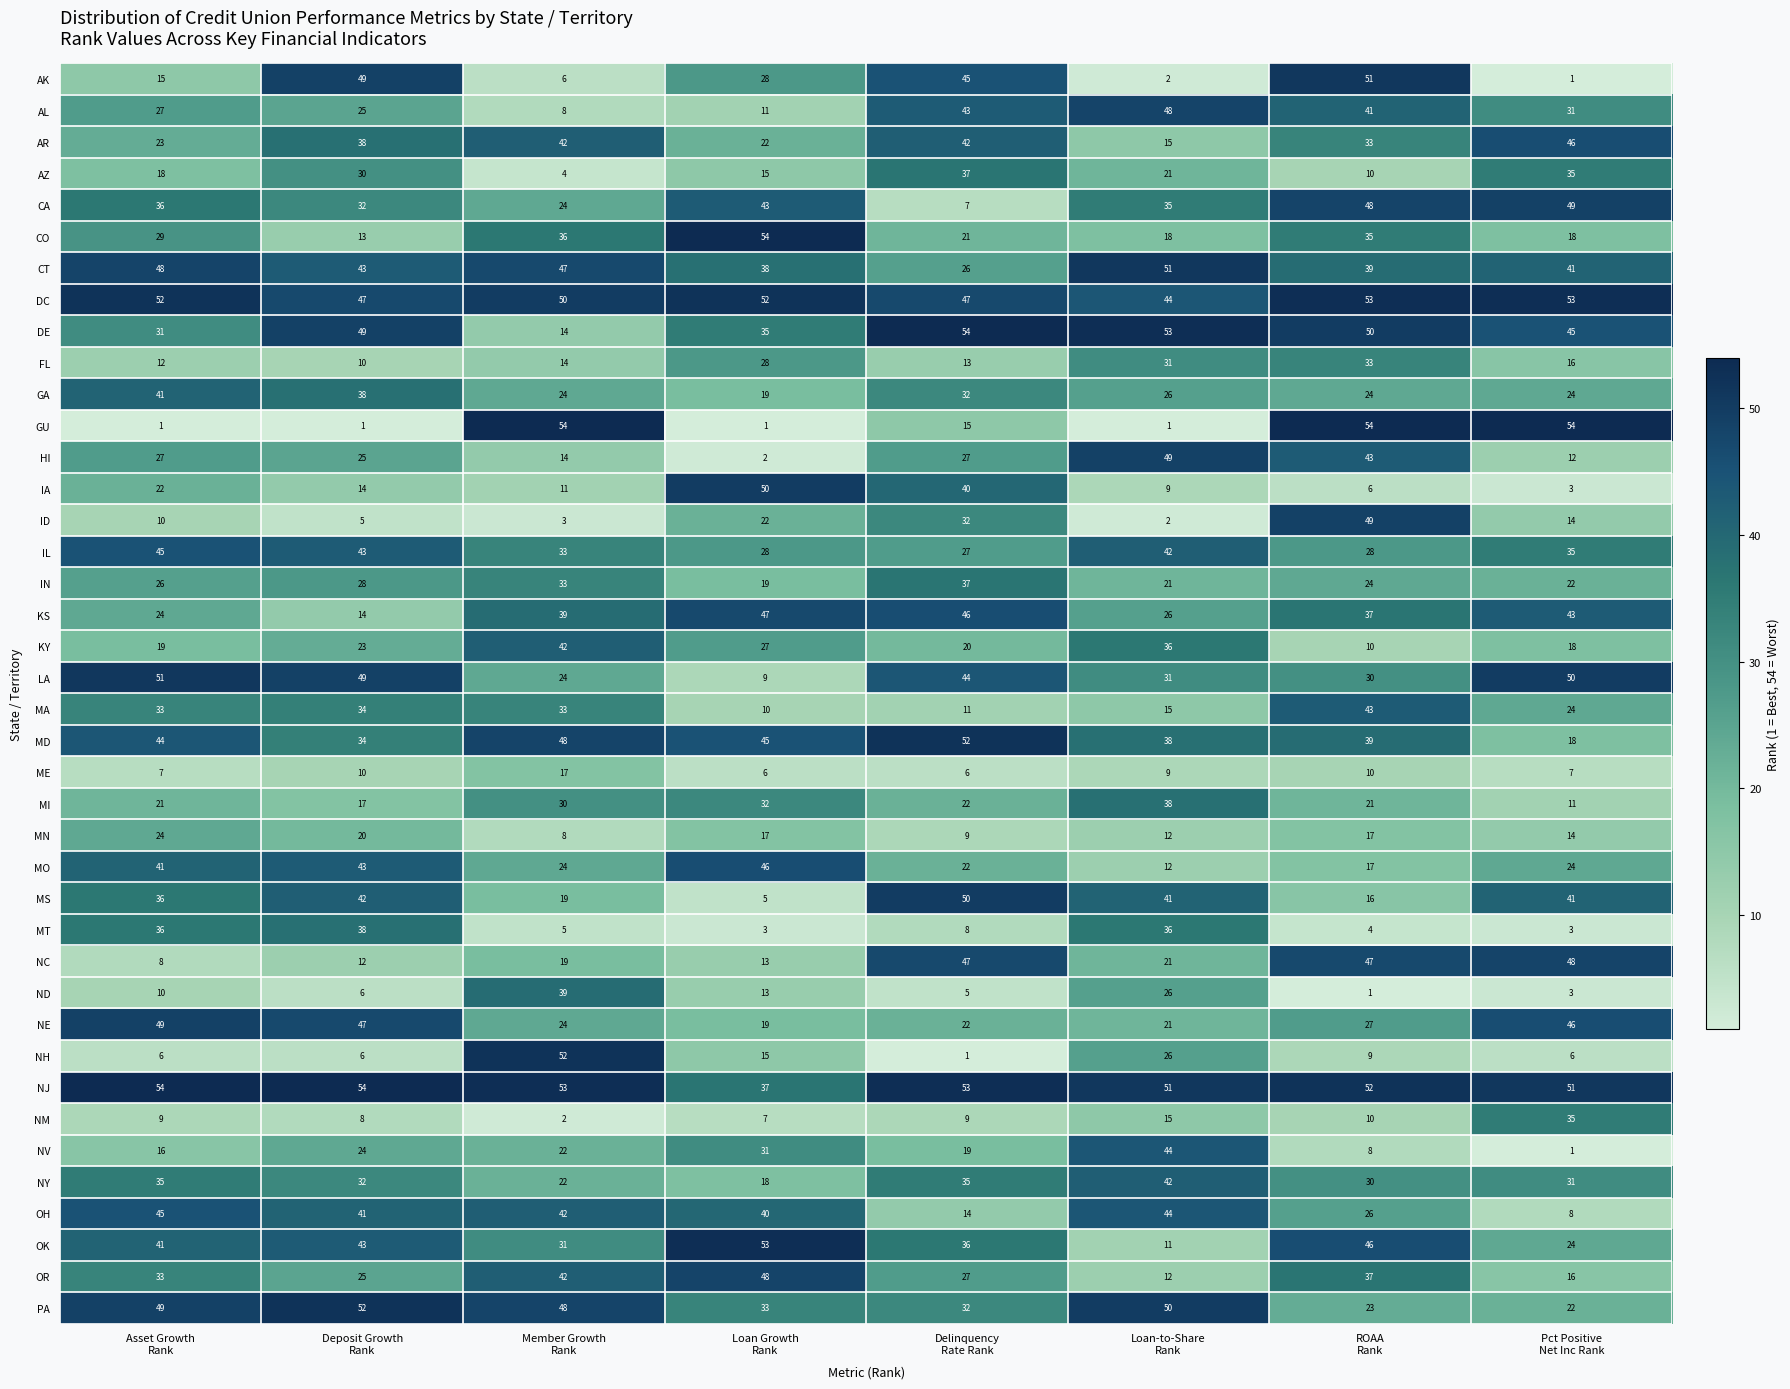

Which series has the largest range (max minus min)?

GU